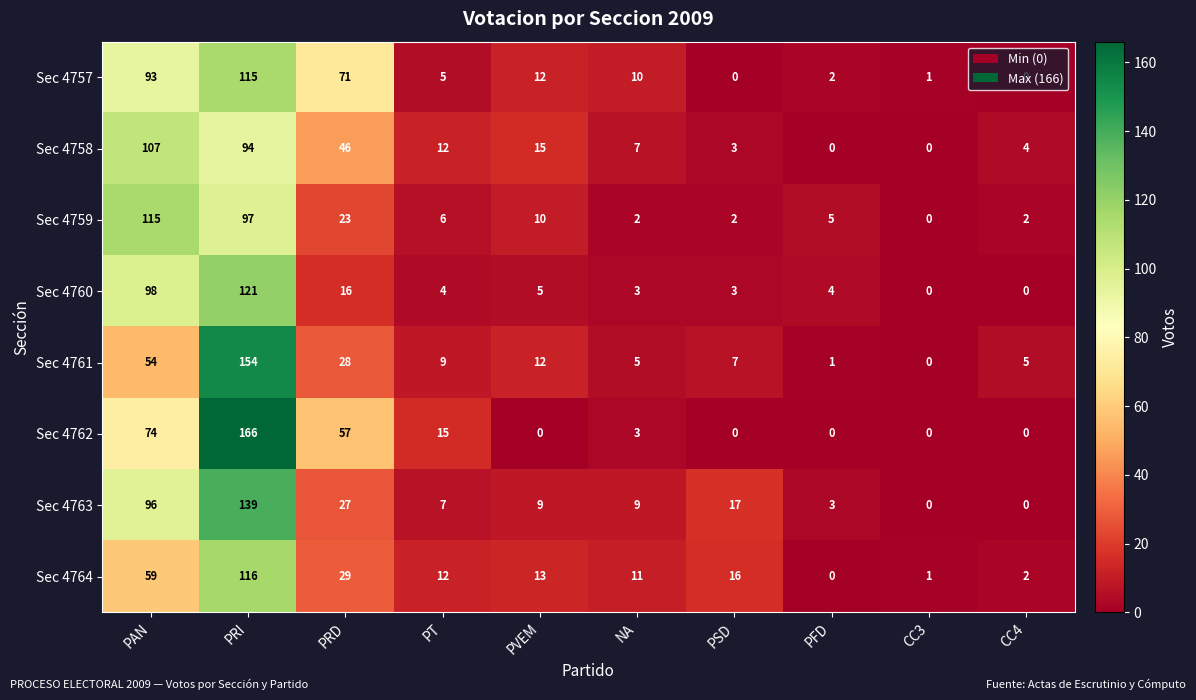

Is it true that Sec 4759 equals 10 at PVEM?

True